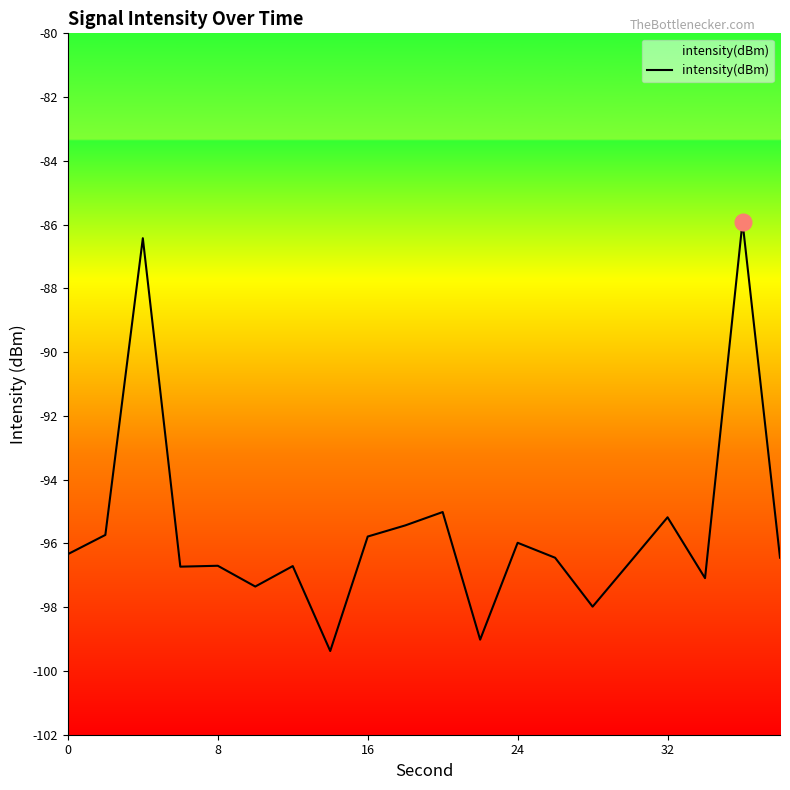

True or false: the data shows -96.3 at 0.

True